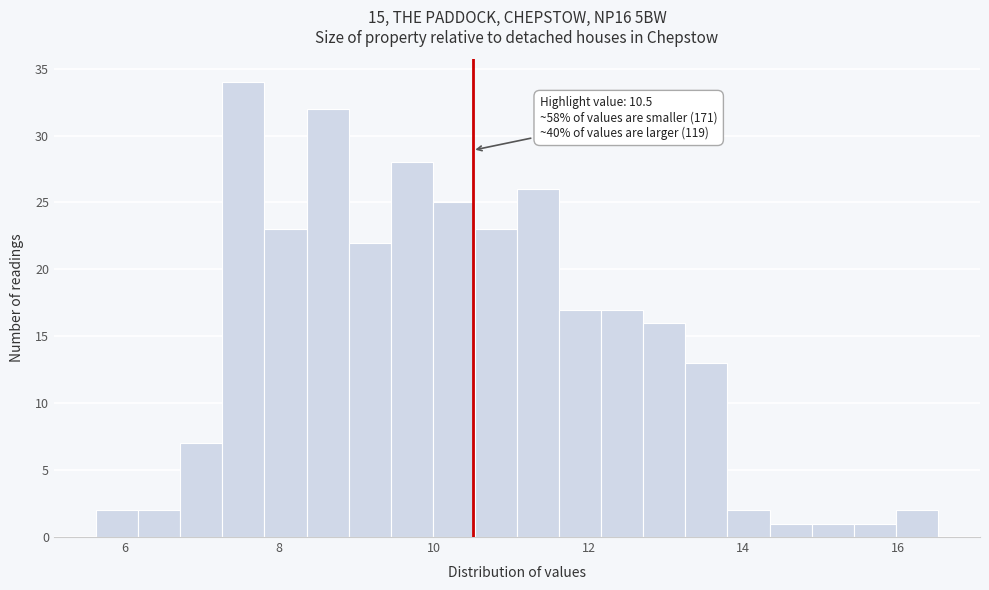

Read against the x-axis, roughly where is the centre of the tallest bar?

7.6